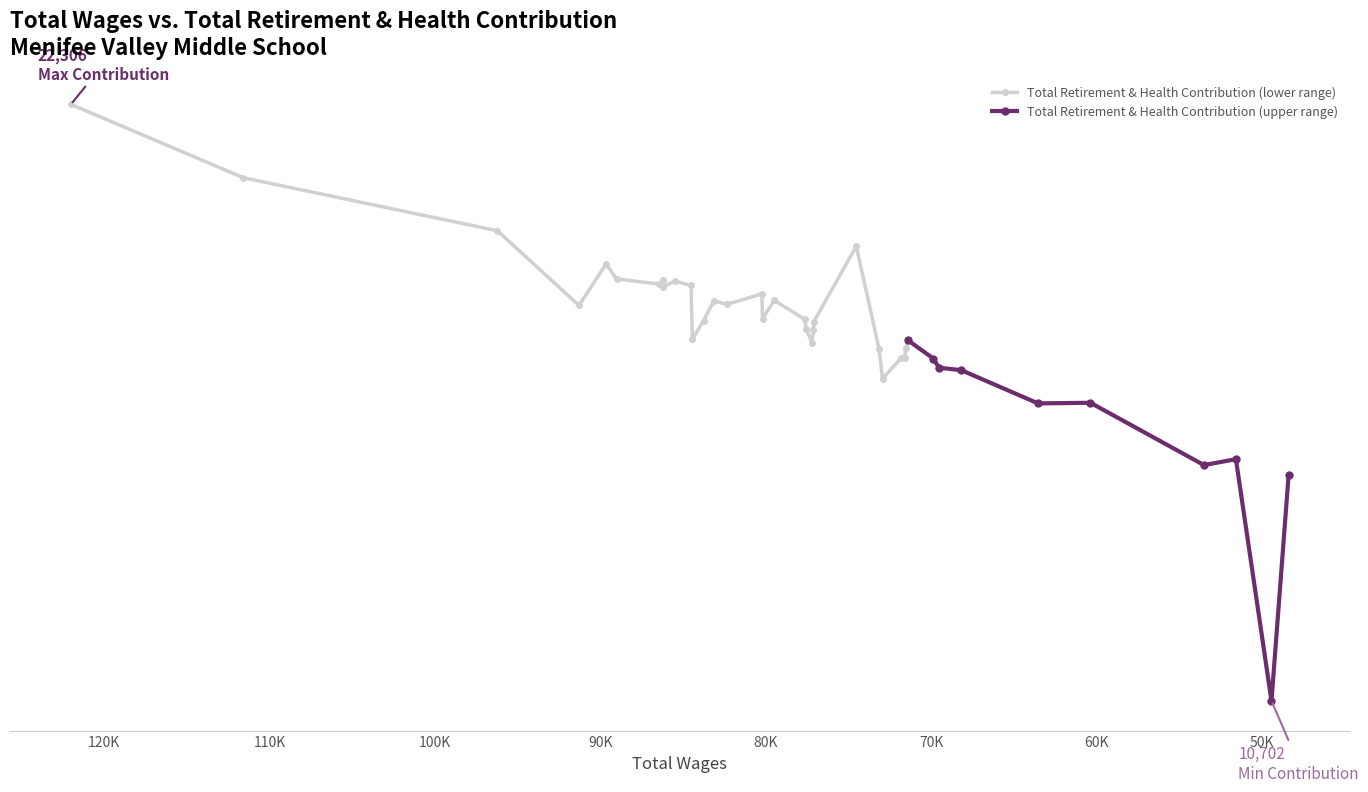

List the labels in order of value, largest first.

122010, 111576, 96221, 74524, 89651, 89014, 86219, 85493, 86474, 86421, 84517, 86189, 80232, 79478, 83127, 82343, 91291, 80192, 77651, 83760, 77102, 77536, 77111, 84435, 71387, 77208, 71538, 73139, 71590, 71820, 69867, 69526, 68168, 72936, 60363, 63535, 51571, 53501, 48386, 49421